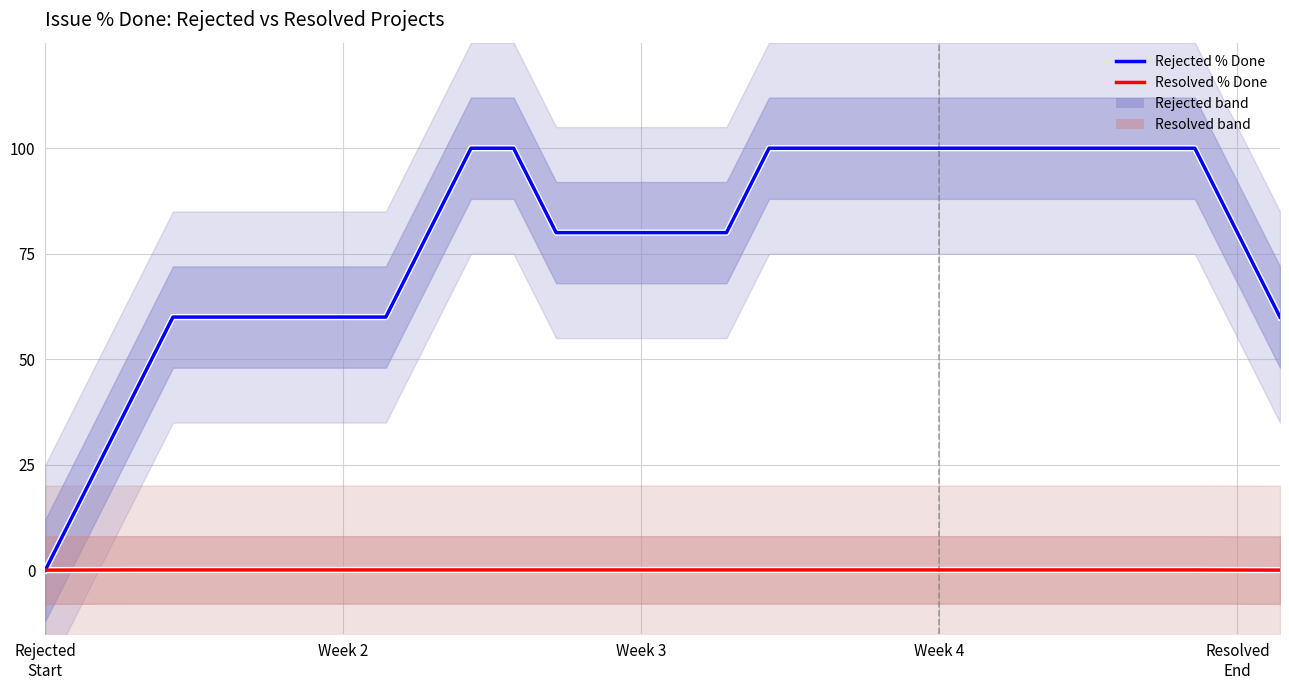

What is the spread (max minus min) of values at 12?

79.9